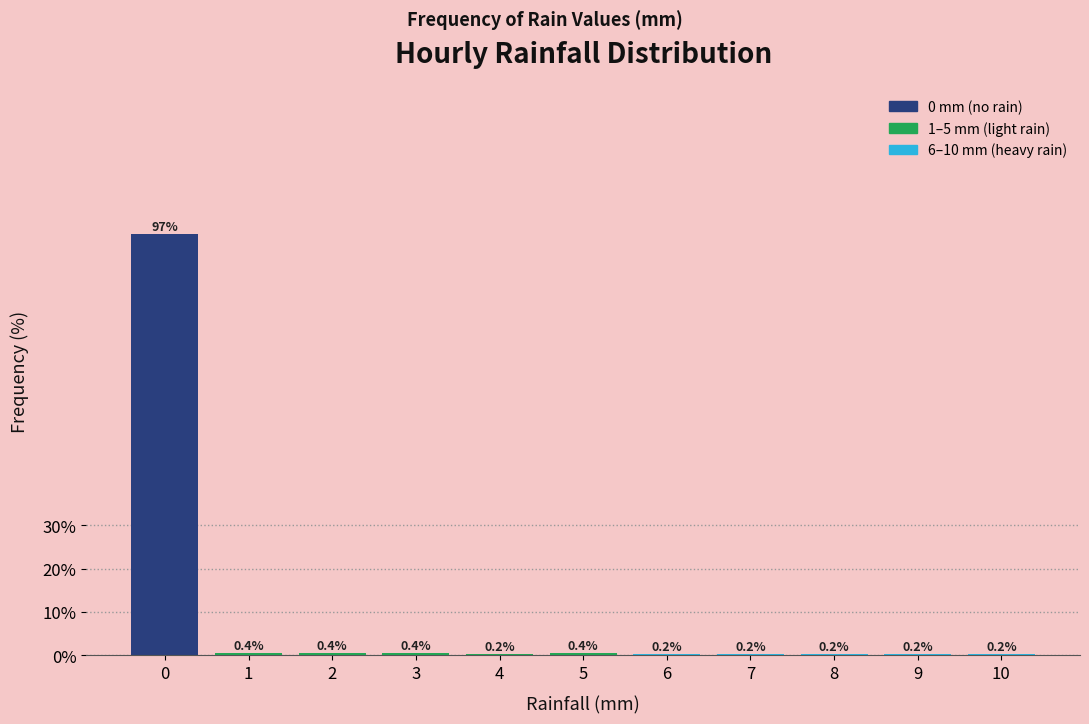

Reading left to right, list all the values displayed in this chart.

0=97.2	1=0.4	2=0.4	3=0.4	4=0.2	5=0.4	6=0.2	7=0.2	8=0.2	9=0.2	10=0.2